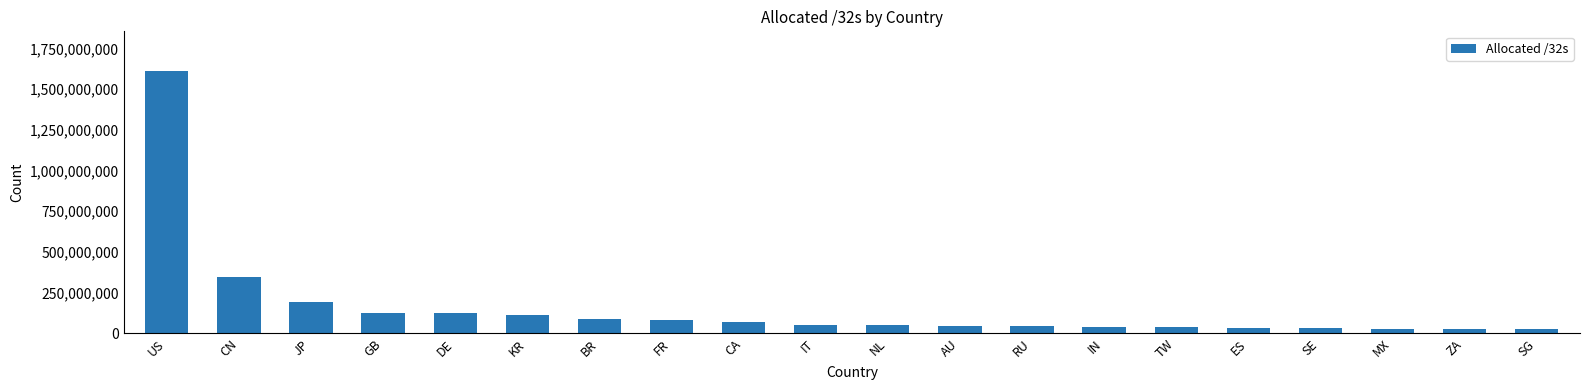

Is it true that the value at BR is 87137792?

True